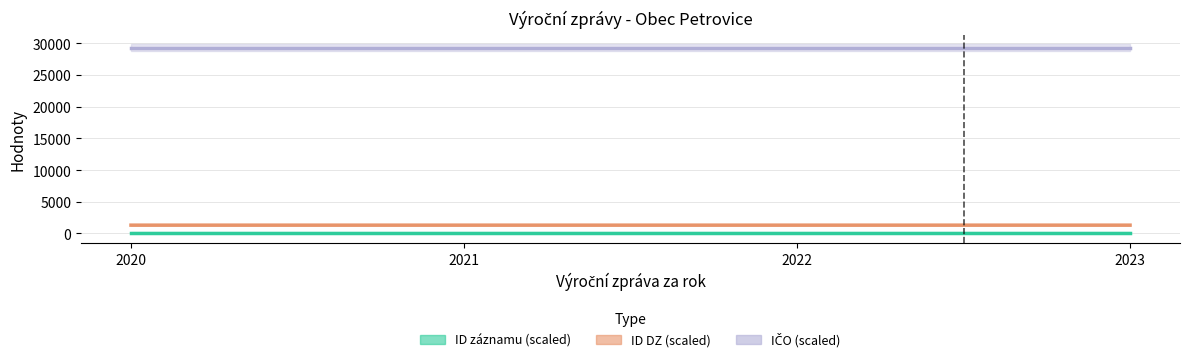

How many lines are shown in the chart?

3